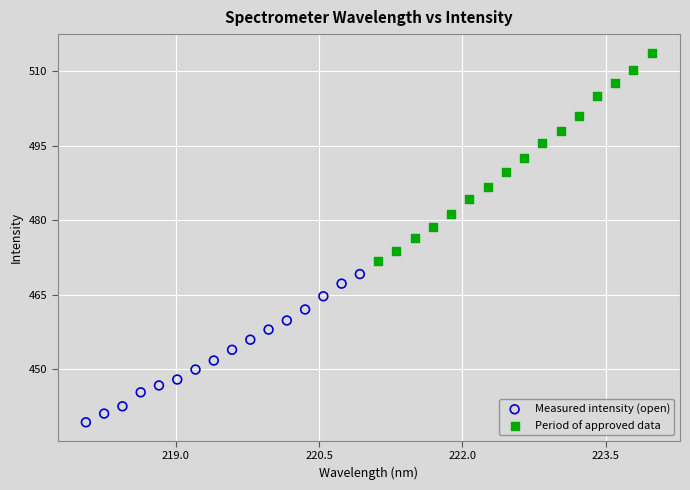

Which series contains the highest Y value?

Period of approved data